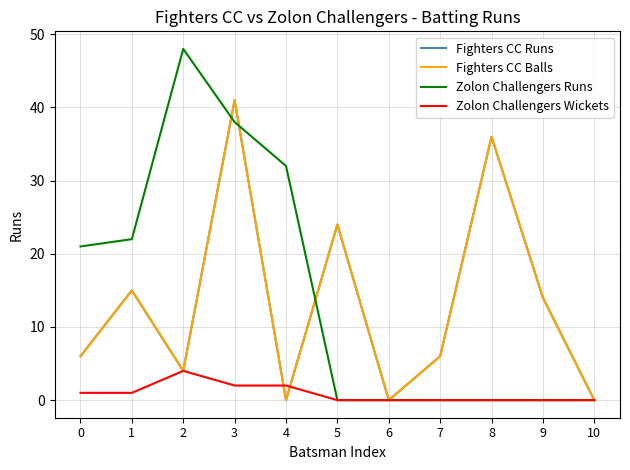

What is the difference between the maximum and second lowest values in the Fighters CC Runs series?

41